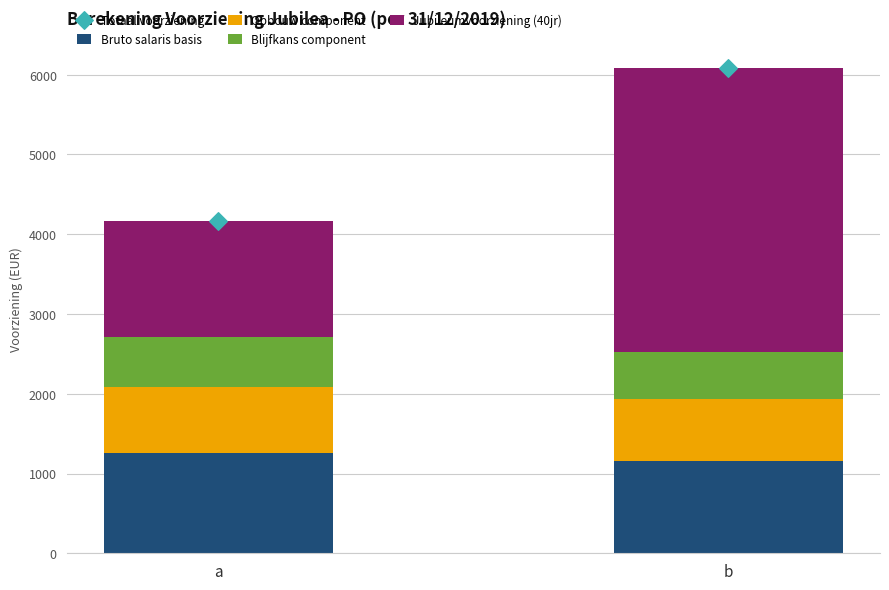

Is the value of Opbouw component at a greater than the value of Jubileumvoorziening (40jr) at a?

No